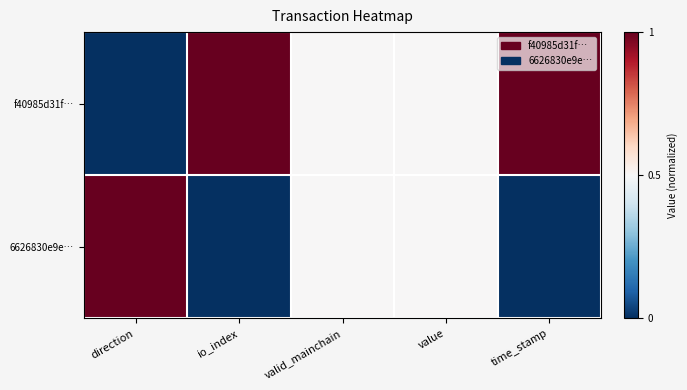

Reading right to left, extract all data points from this chart.

f40985d31f…: time_stamp=1.0	value=0.5	valid_mainchain=0.5	io_index=1.0	direction=0.0
6626830e9e…: time_stamp=0.0	value=0.5	valid_mainchain=0.5	io_index=0.0	direction=1.0